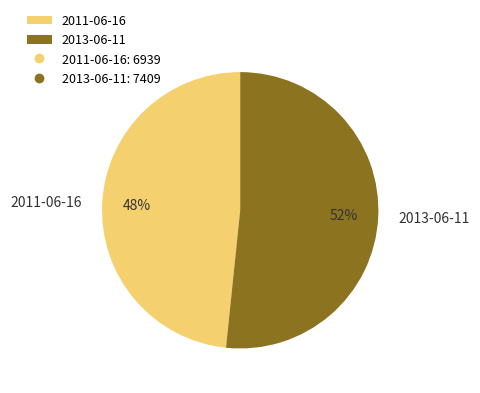

Count the number of slices in the pie.

2